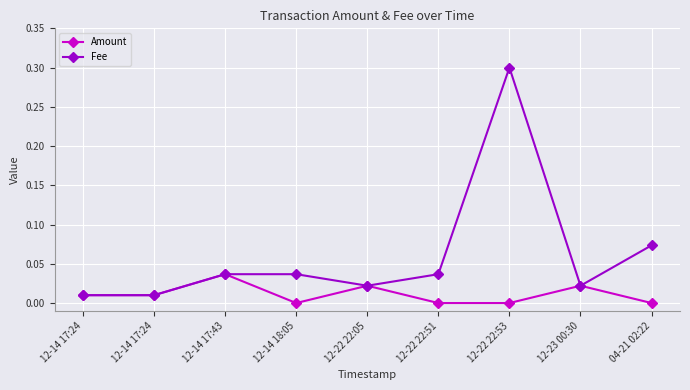

True or false: Fee has a value of 0.0 at 12-22 22:05.

False